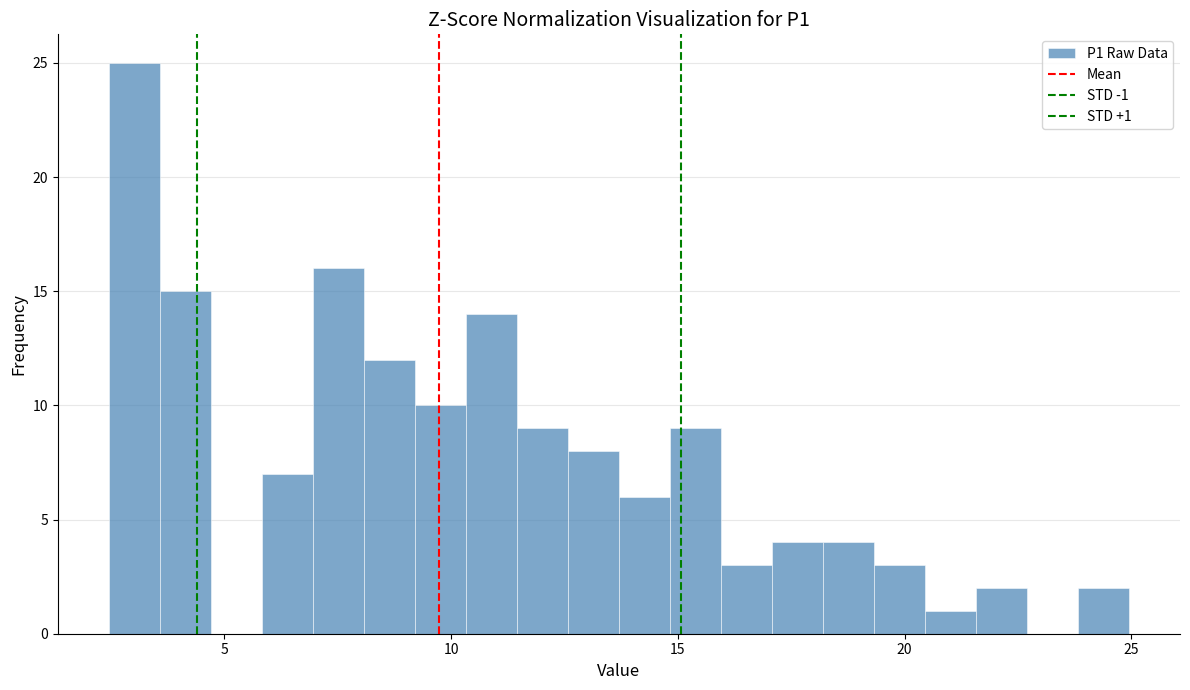

Around what value on the x-axis is the tallest bar? Give the approximate position of its centre, as read against the axis.

3.0